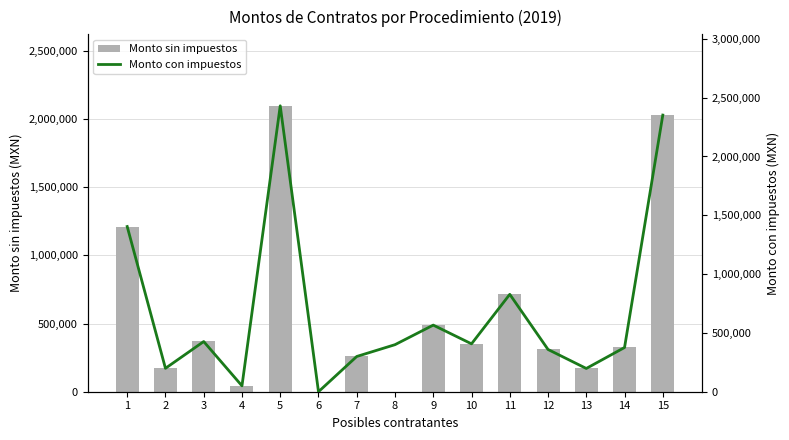

What is the value of the Monto sin impuestos bar at the 12th from the left?

309600.0